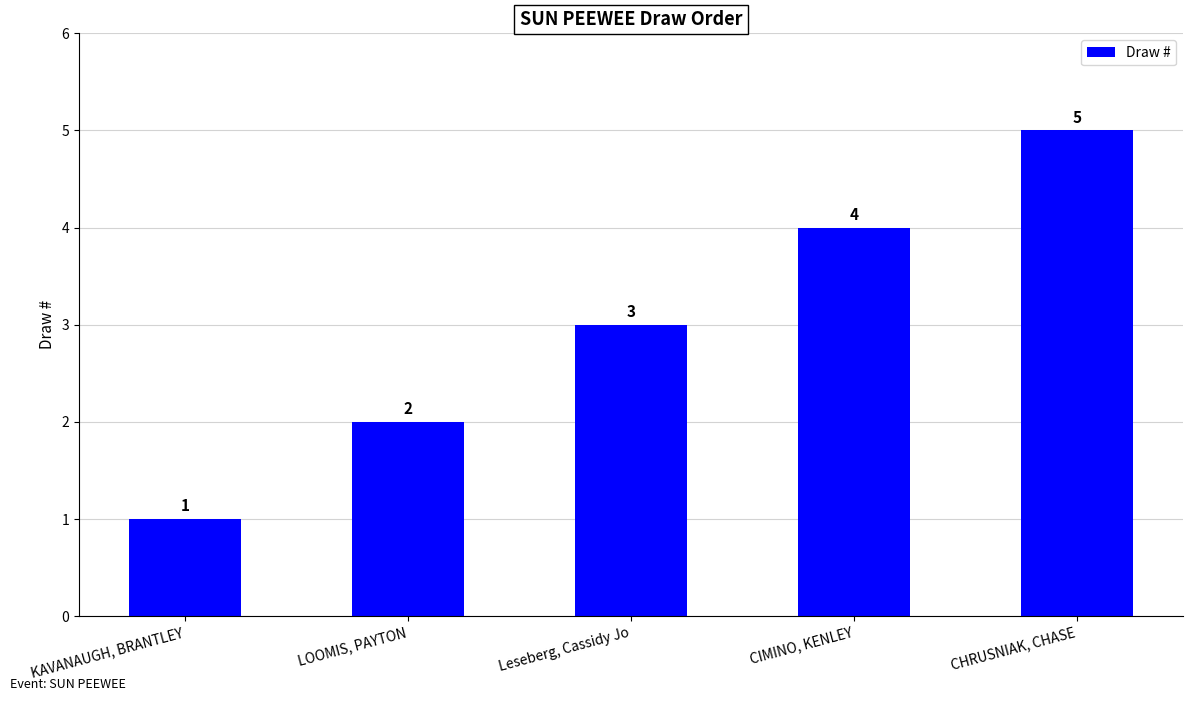

Which label corresponds to the smallest value in the chart?

KAVANAUGH, BRANTLEY